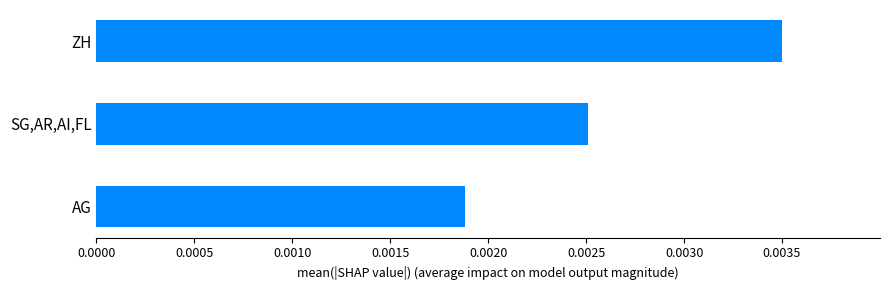

List the labels in order of value, smallest first.

AG, SG,AR,AI,FL, ZH